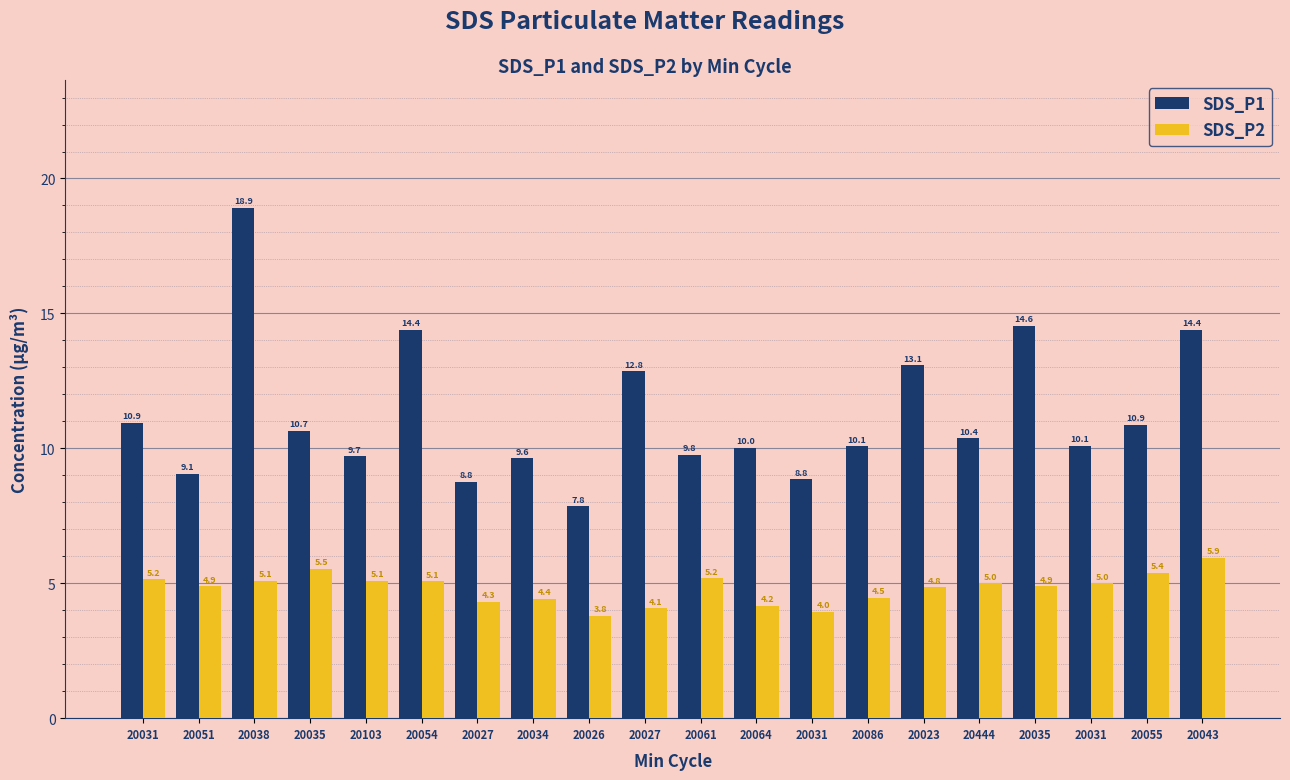

What is the label of the 16th bar from the right?

20103